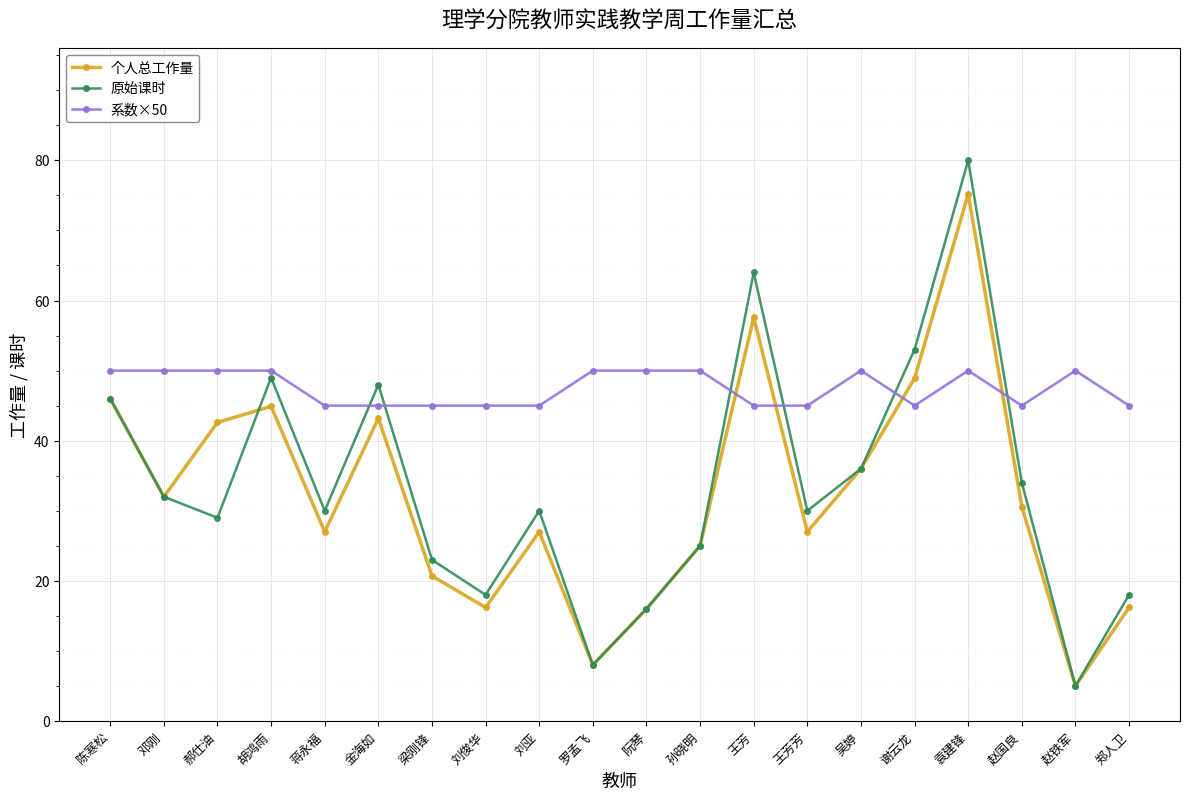

List the series in order of their peak value, highest first.

原始课时, 个人总工作量, 系数×50